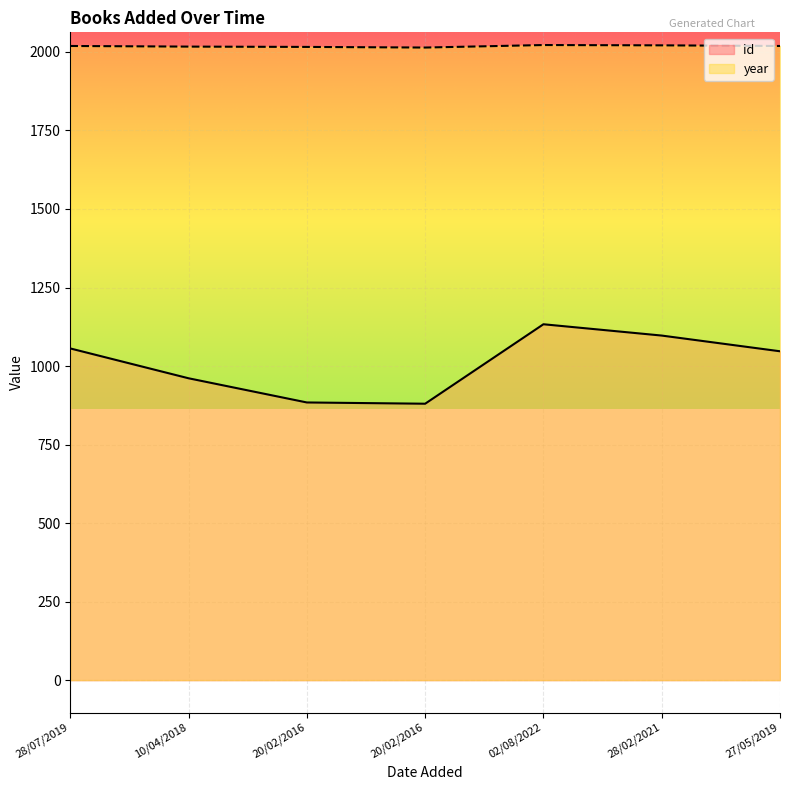

What is the difference between the maximum and second lowest values in the id series?

249